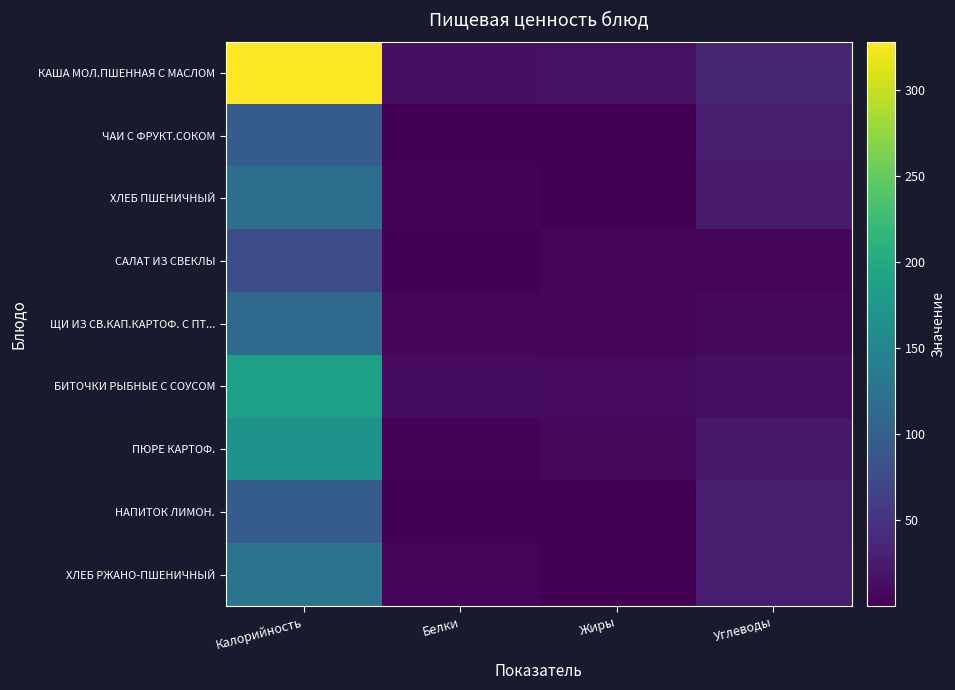

Which category has the highest value across all series?

Калорийность